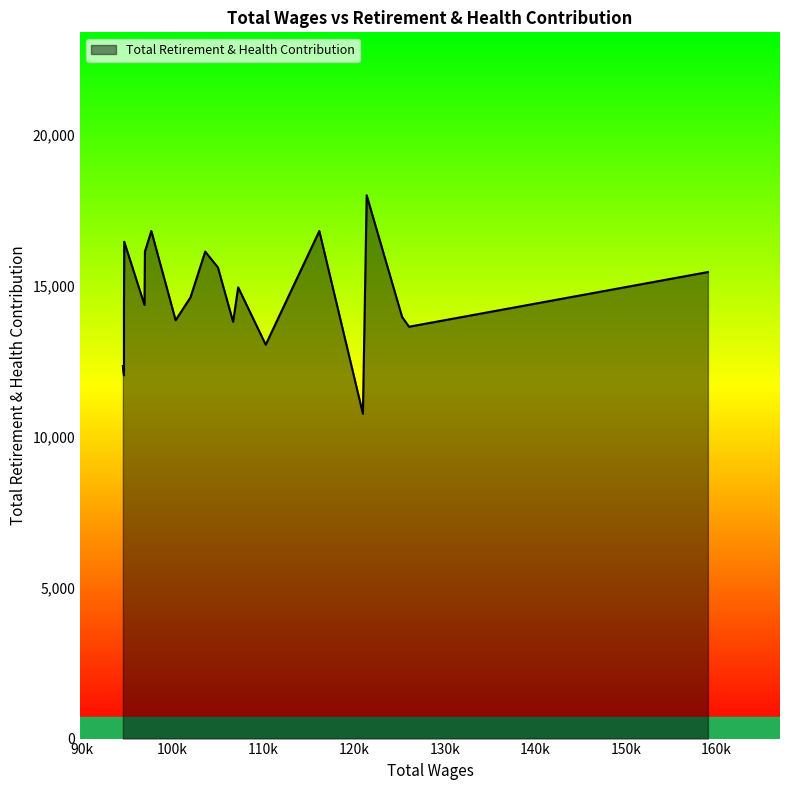

Does the chart have visible grid lines?

No